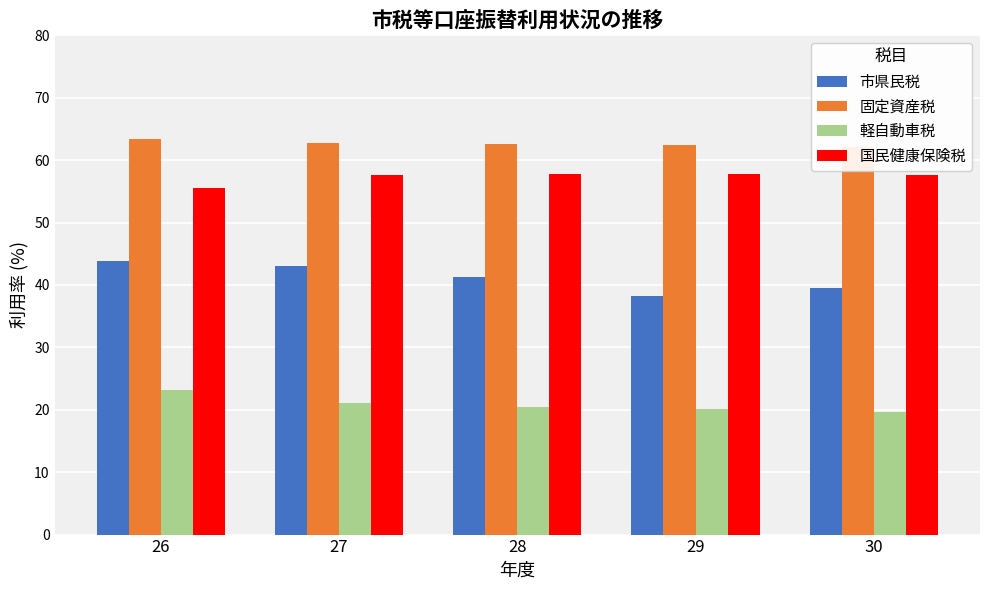

What is the difference between the second highest and second lowest values in the 市県民税 series?

3.6